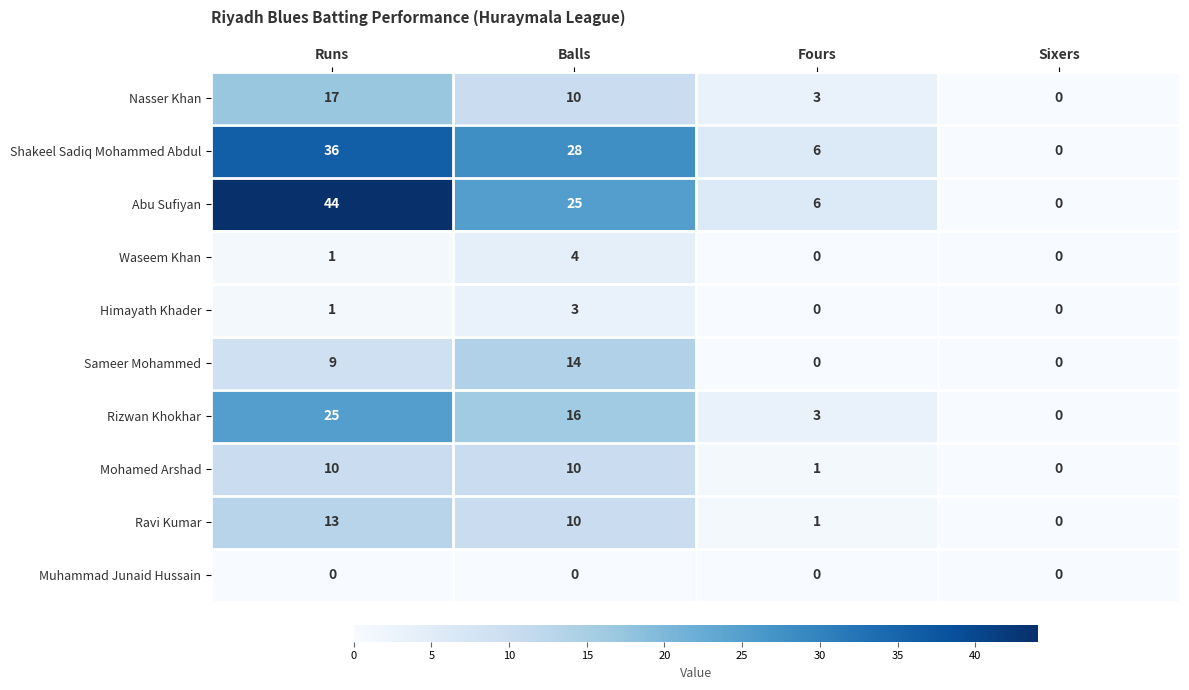

How many data points in Abu Sufiyan are less than 25?

2